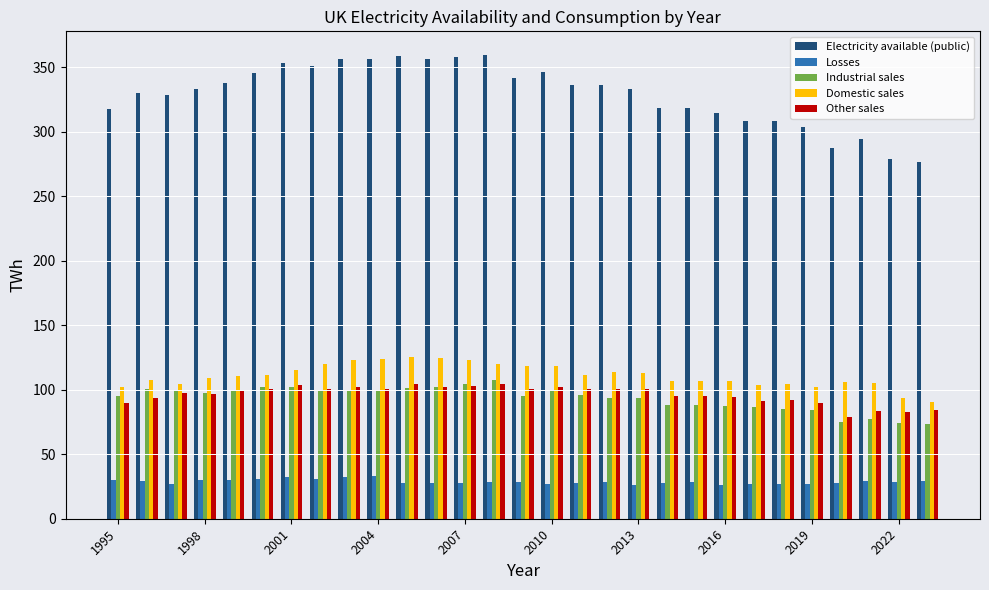

Which series has the largest total across all categories?

Electricity available (public)